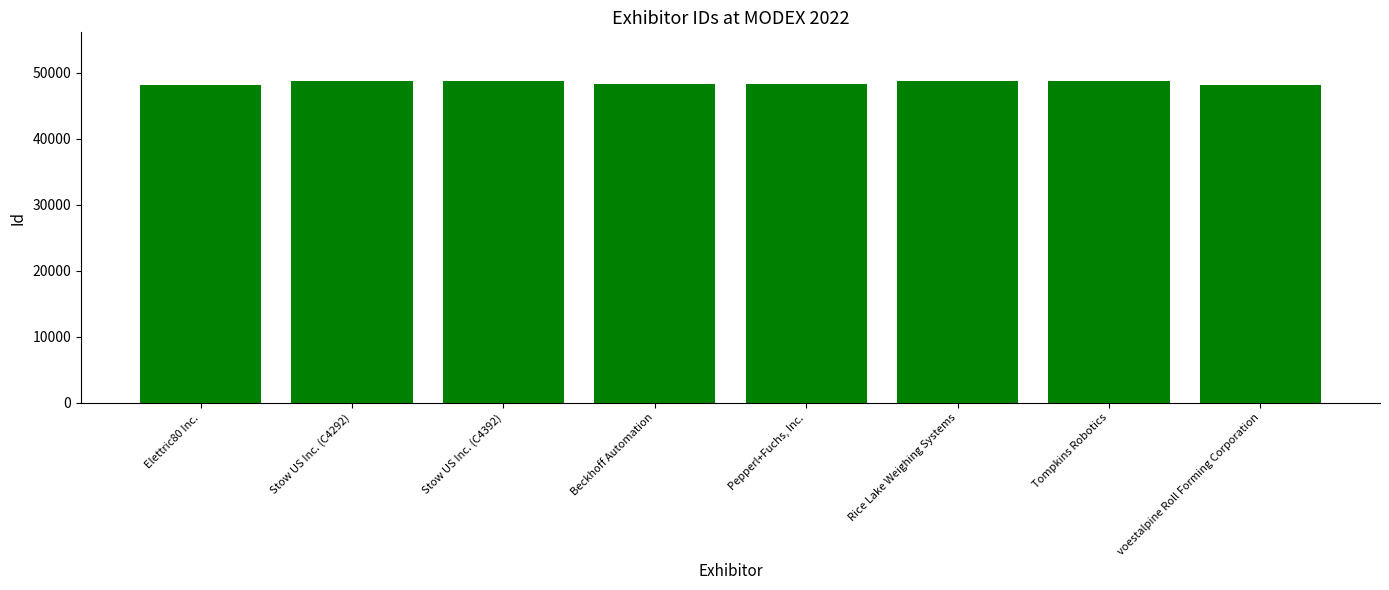

What is the difference between the values at Tompkins Robotics and Stow US Inc. (C4392)?

6